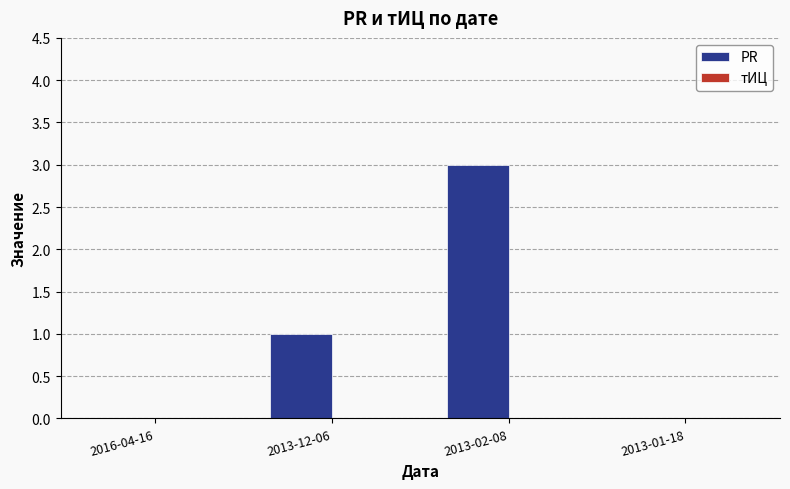

Which label corresponds to the largest value in the chart?

2013-02-08